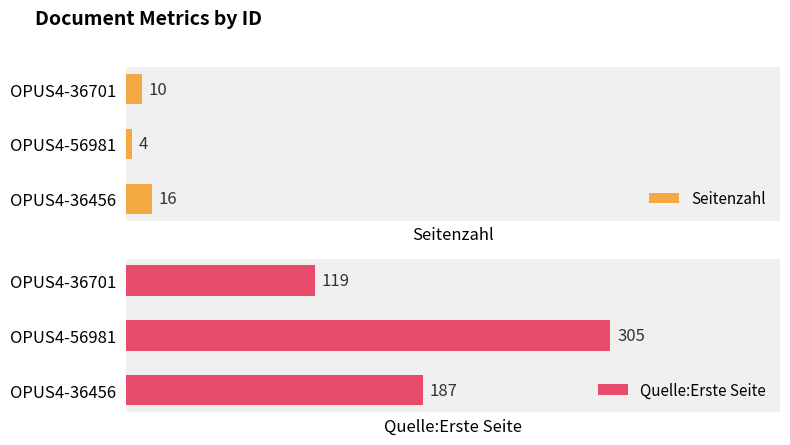

What is the highest value of the Quelle:Erste Seite series?

305